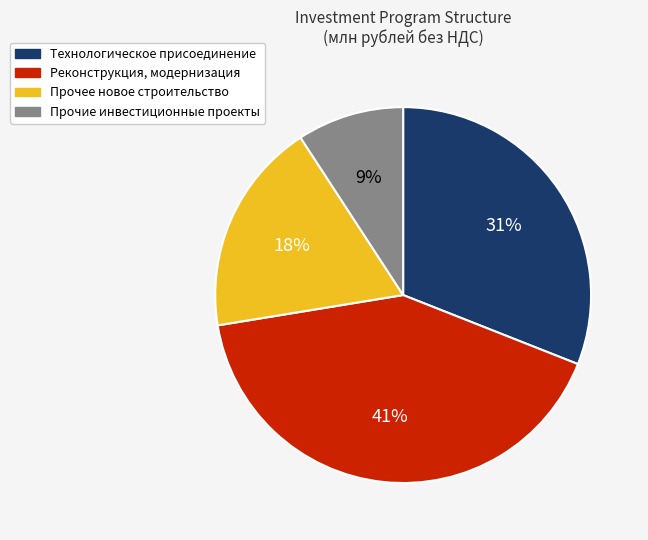

Do Реконструкция, модернизация and Прочие инвестиционные проекты together represent more than half of the pie?

Yes